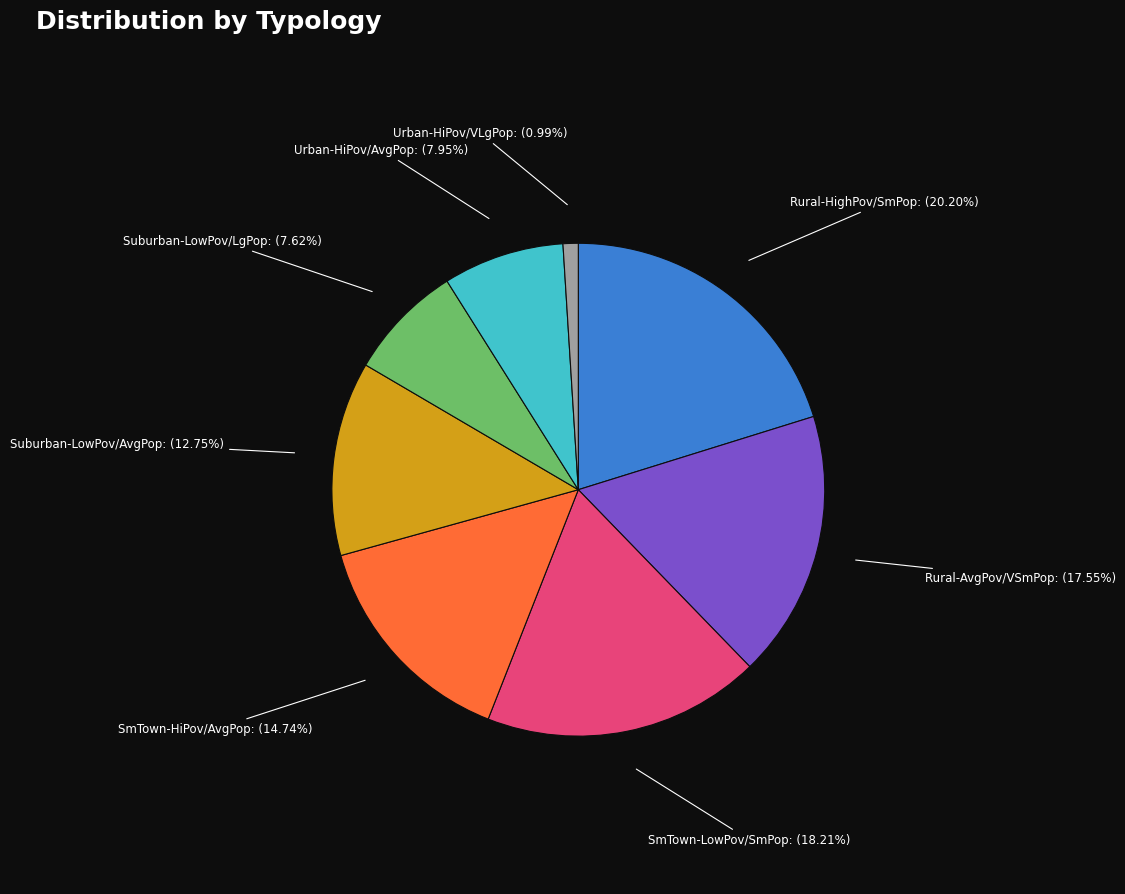

Between Rural-AvgPov/VSmPop and SmTown-HiPov/AvgPop, which is larger?

Rural-AvgPov/VSmPop